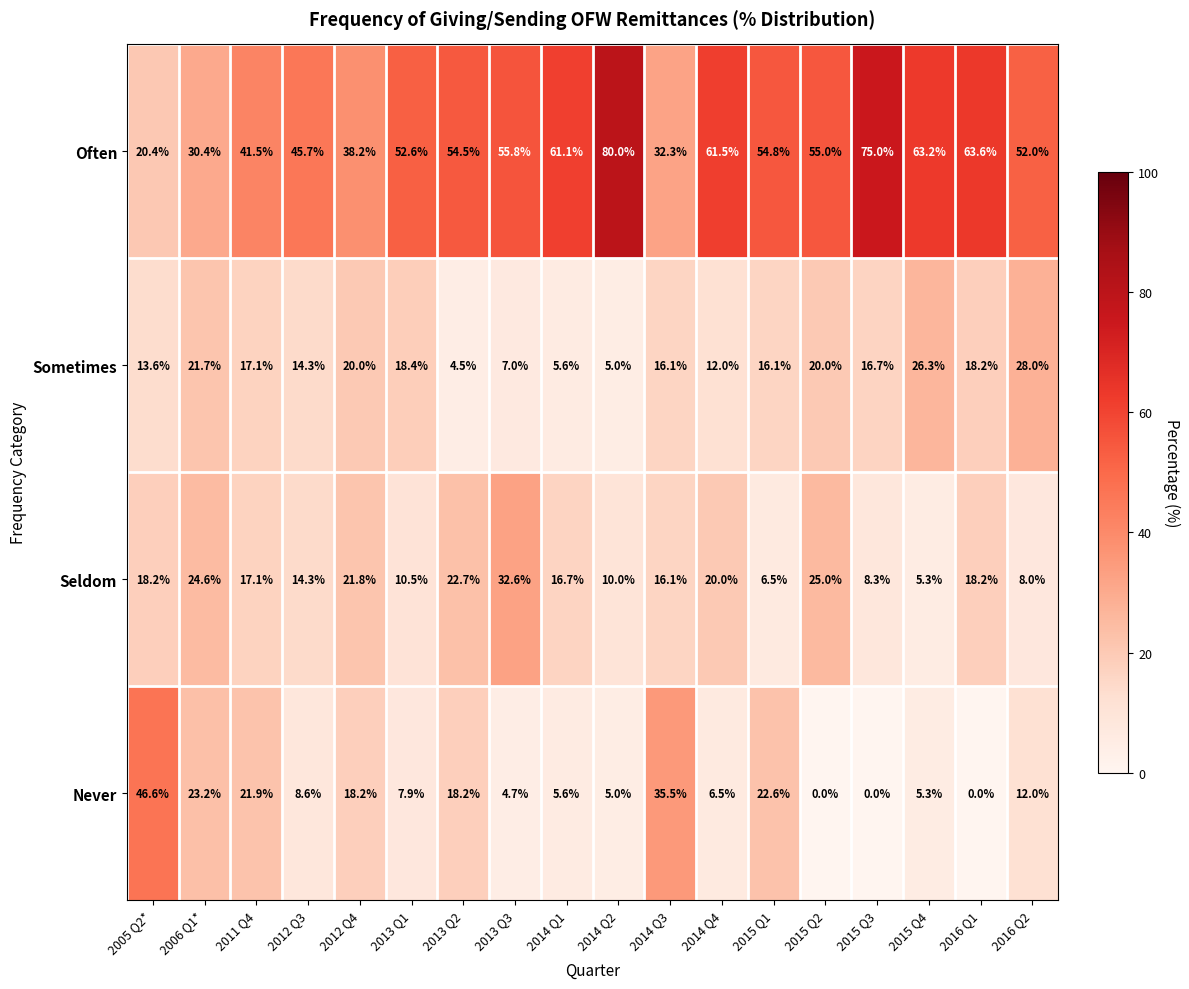

Which category has the highest value in the Seldom series?

2013 Q3